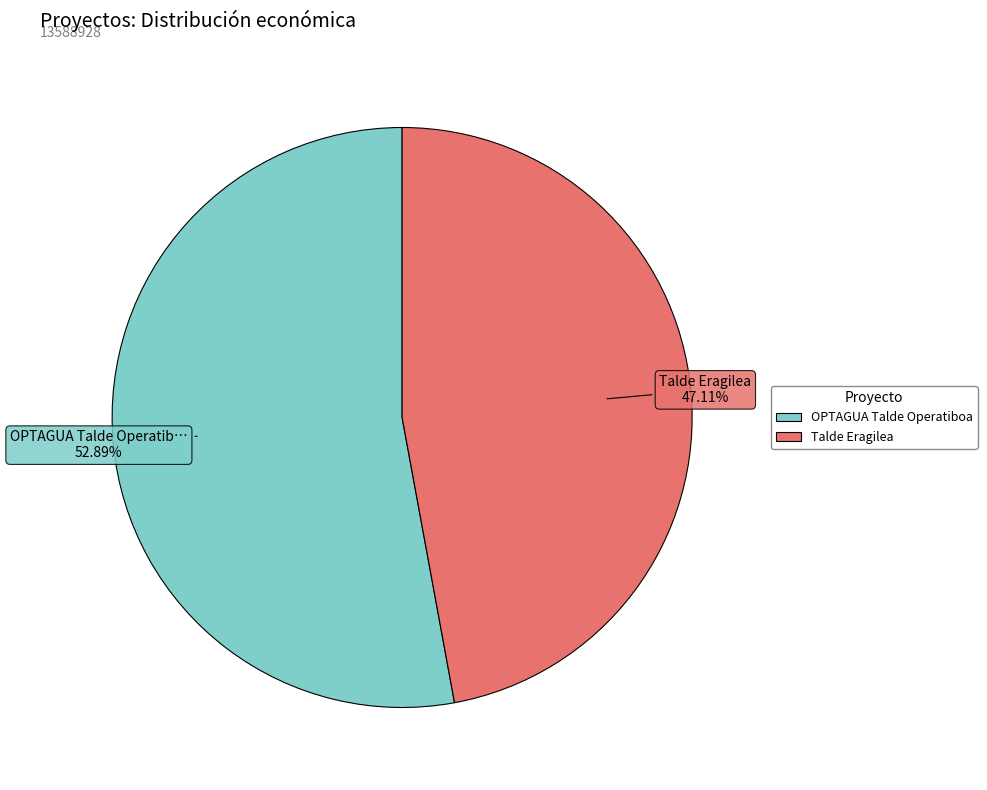

Rank the categories by value from lowest to highest.

Talde Eragilea, OPTAGUA Talde Operatiboa